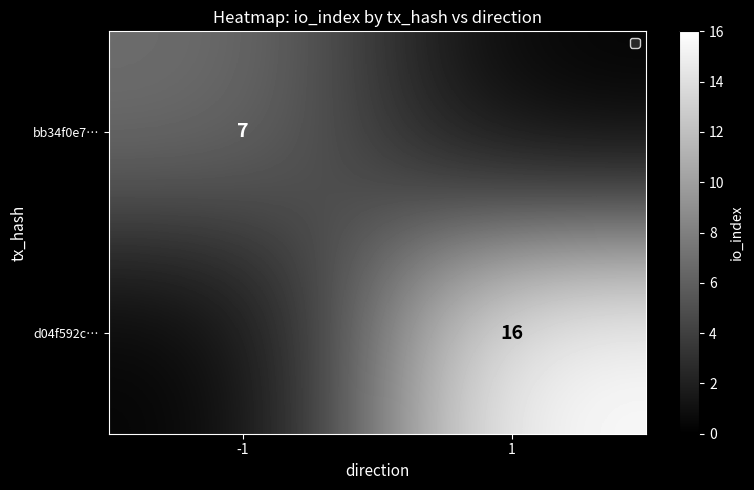

The bb34f0e7… series shows 12 at -1. True or false?

False